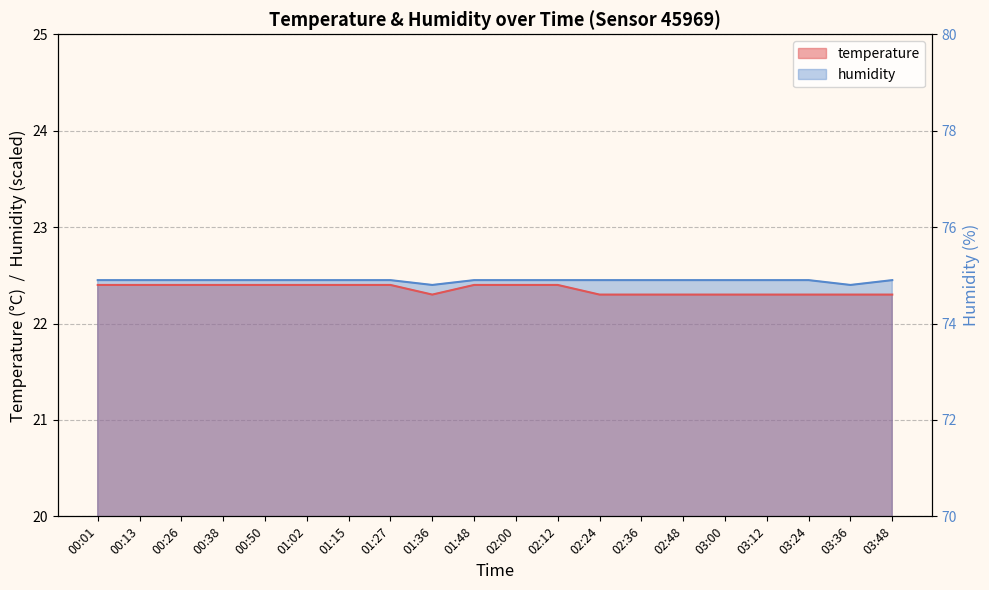

What is the difference between the second highest and second lowest values in the temperature series?

0.1